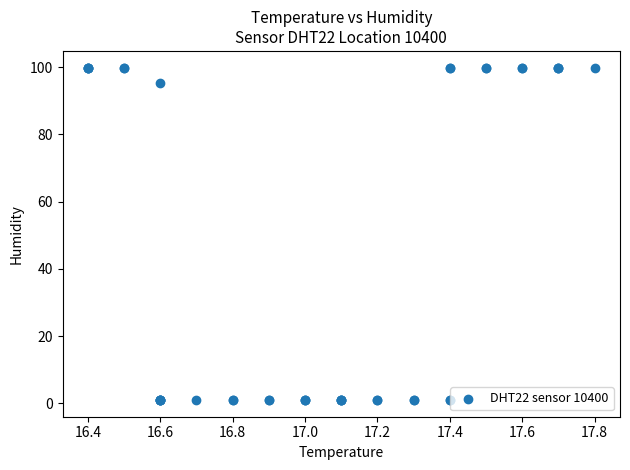

What Y value in the scatter plot is closest to 50?

95.4